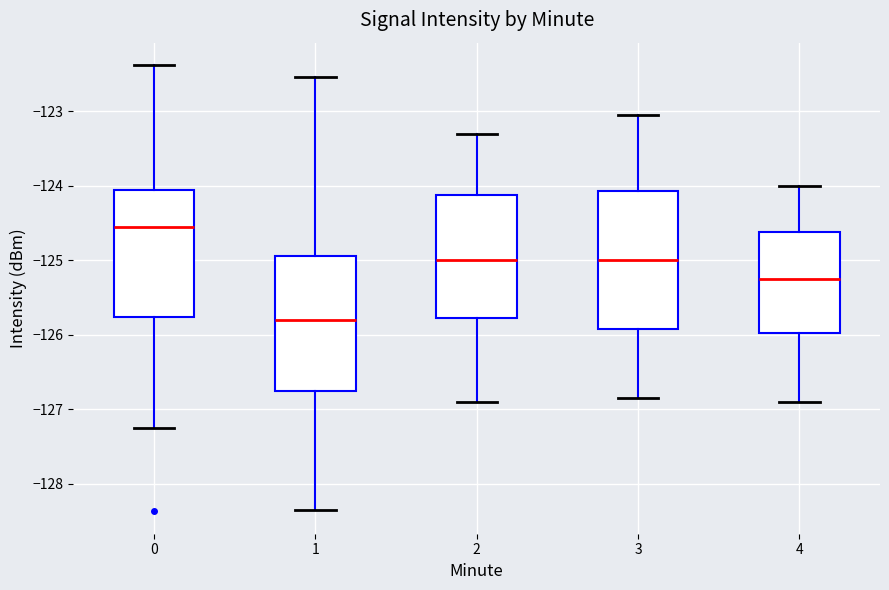

Reading left to right, transcribe this box plot: for each box, give where its median line is, the range the box spans, and where its two whiskers end, as read against the y-axis. The values are not printed on the chart, so give them approximately, as read against the axis.

0: median -124.6, box -125.8 to -124.1, whiskers -127.2 to -122.4
1: median -125.8, box -126.7 to -124.9, whiskers -128.4 to -122.5
2: median -125.0, box -125.8 to -124.1, whiskers -126.9 to -123.3
3: median -125.0, box -125.9 to -124.1, whiskers -126.8 to -123.0
4: median -125.2, box -126.0 to -124.6, whiskers -126.9 to -124.0